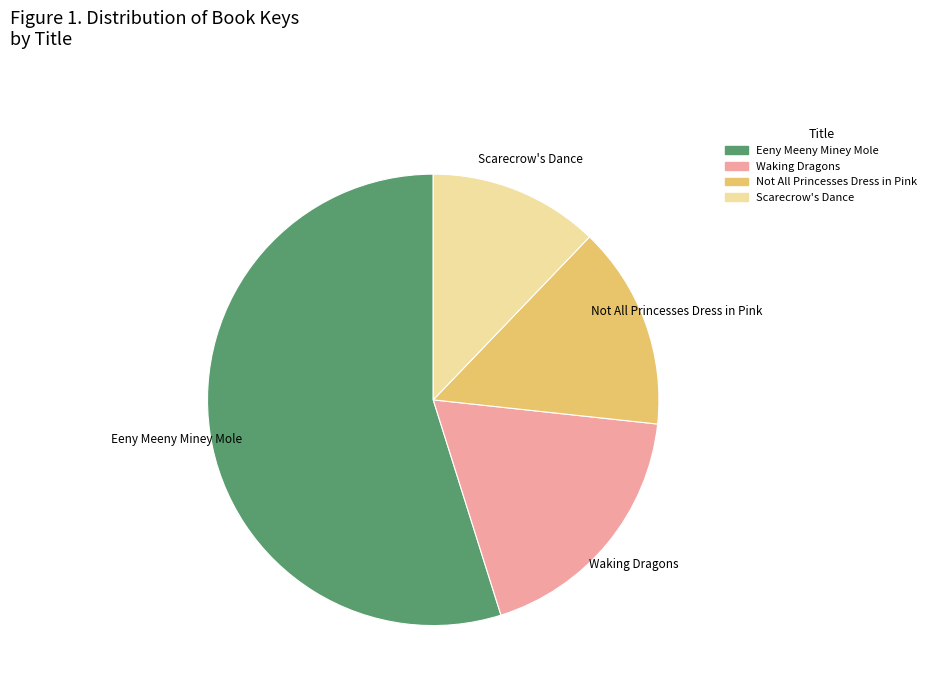

Is it true that Eeny Meeny Miney Mole is 49% of the pie?

False